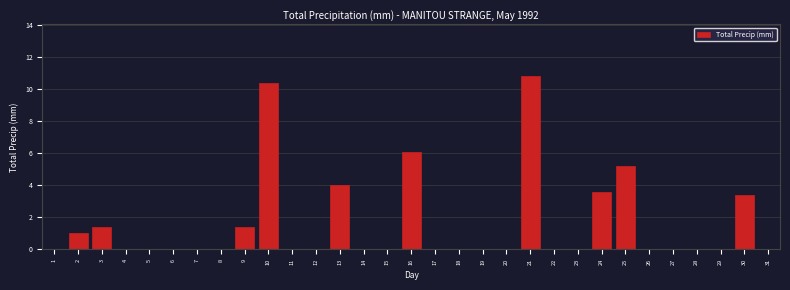

Which category has the highest value across all series?

21